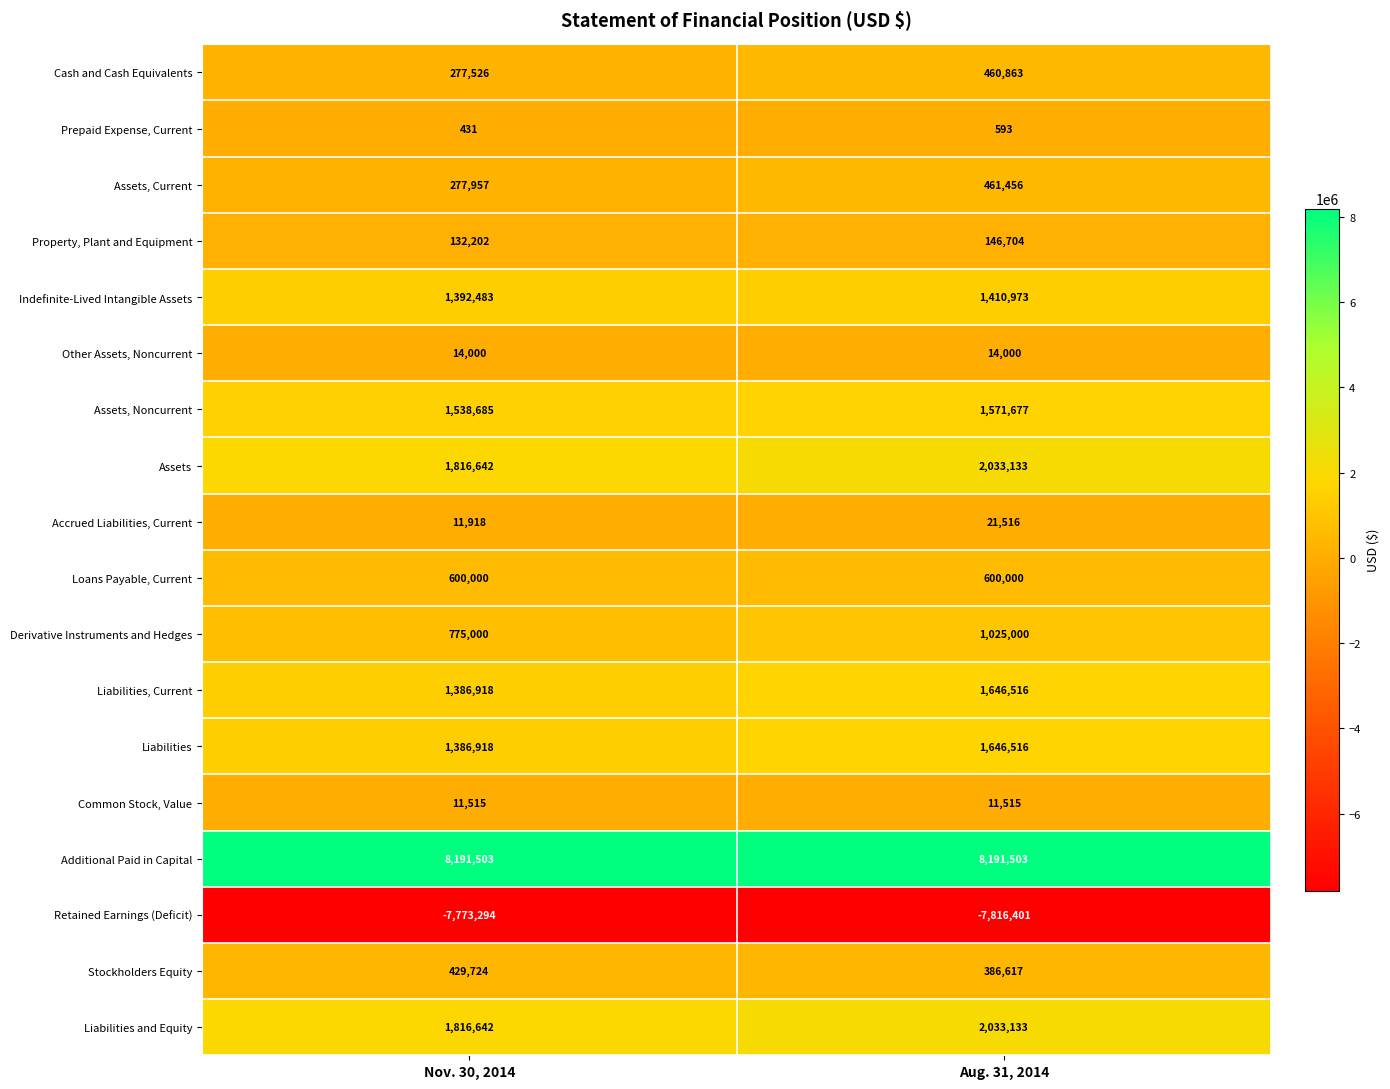

List the labels in order of Liabilities and Equity value, largest first.

Aug. 31, 2014, Nov. 30, 2014